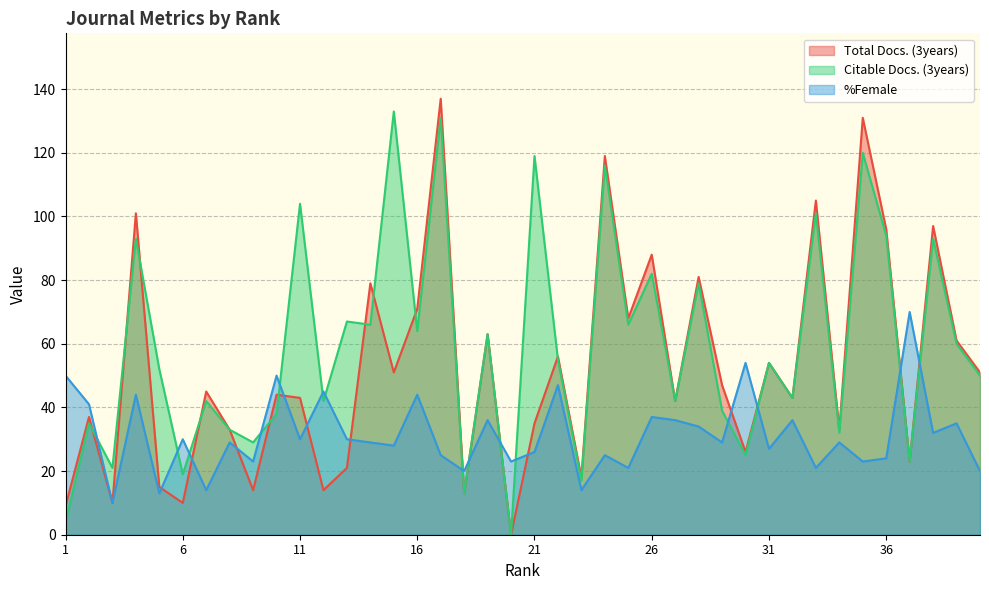

Does the chart have visible grid lines?

Yes